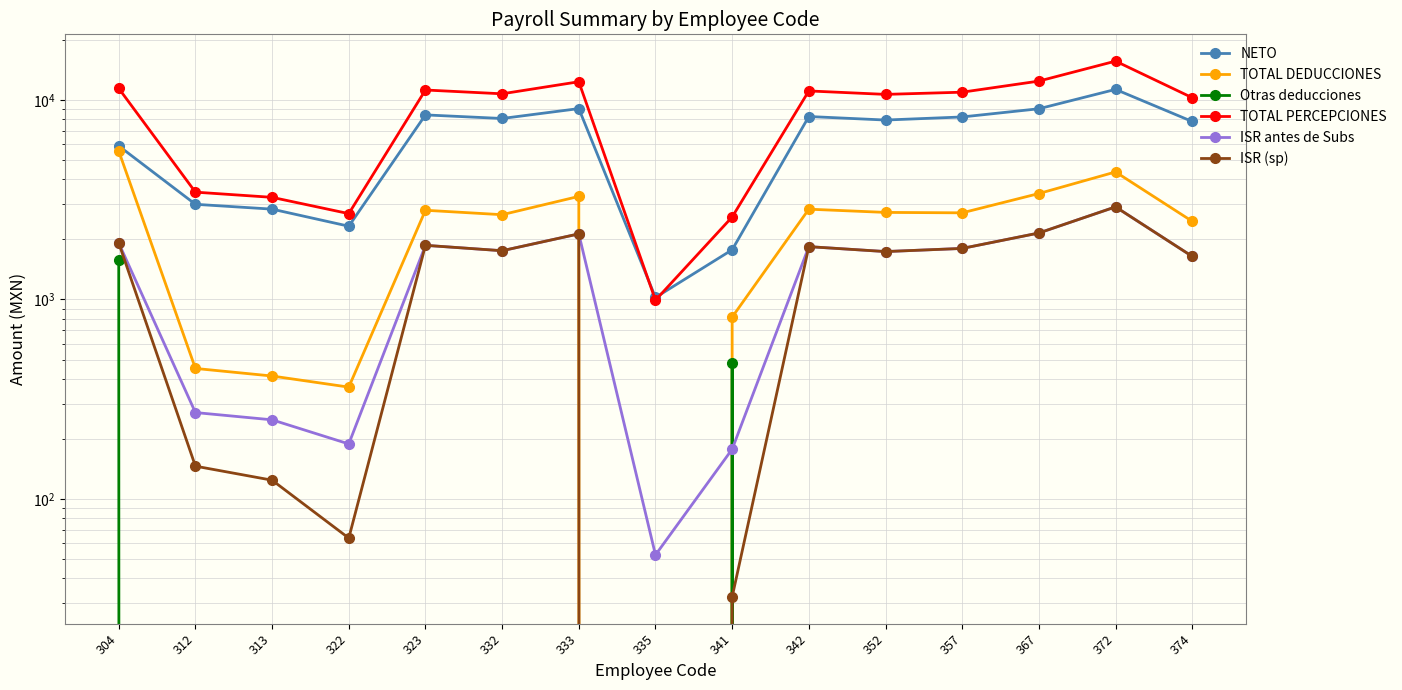

Rank the series at 333 from highest to lowest value.

TOTAL PERCEPCIONES, NETO, TOTAL DEDUCCIONES, ISR antes de Subs, ISR (sp), Otras deducciones